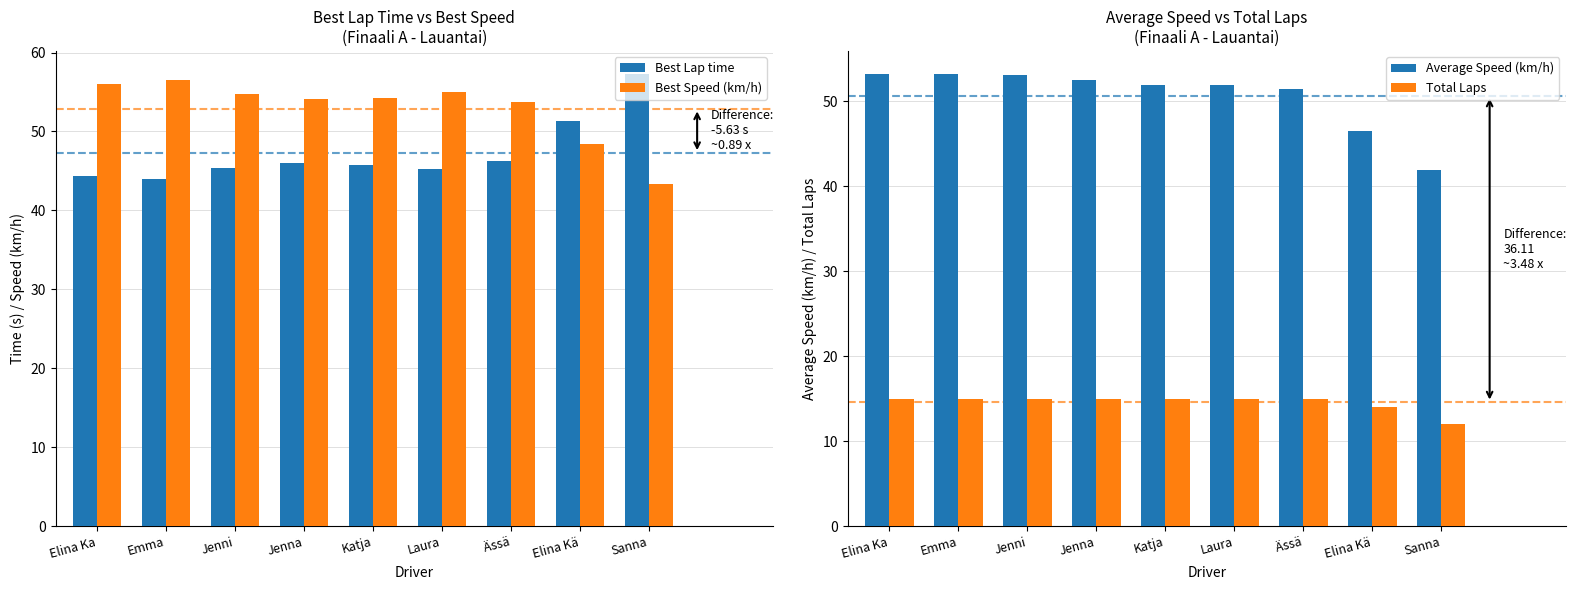

Between Ässä and Jenni, which is larger?

Ässä